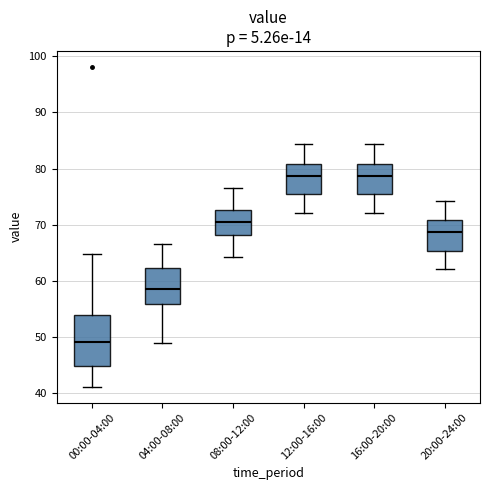

Which box's median line is the lowest?

00:00-04:00